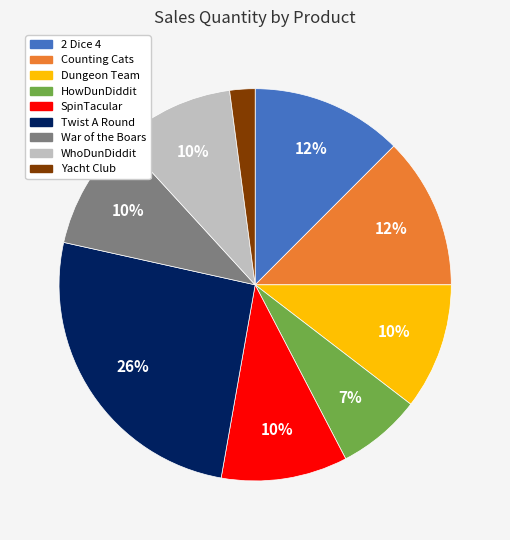

The Twist A Round slice represents 26% of the pie. True or false?

True